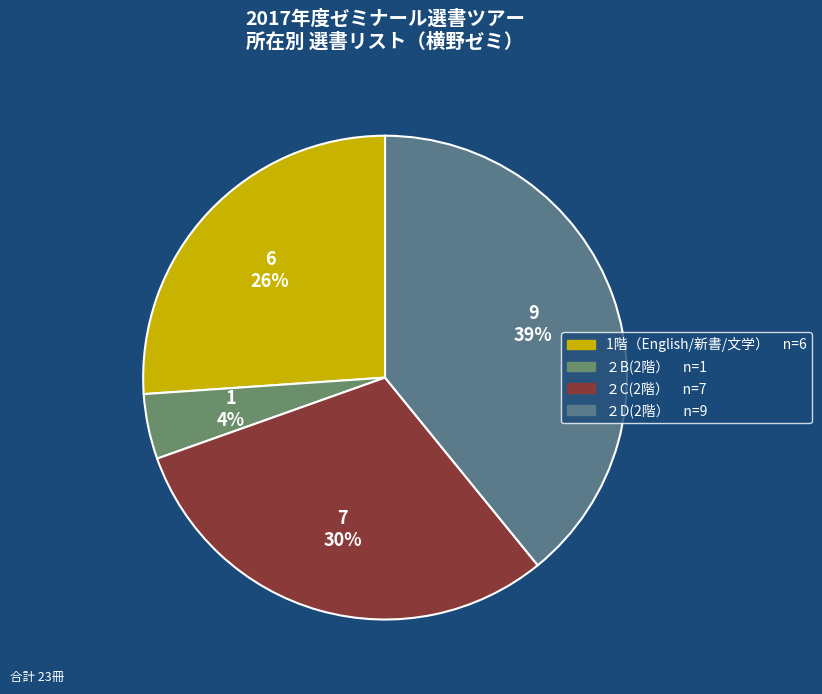

How many slices are in this pie chart?

4